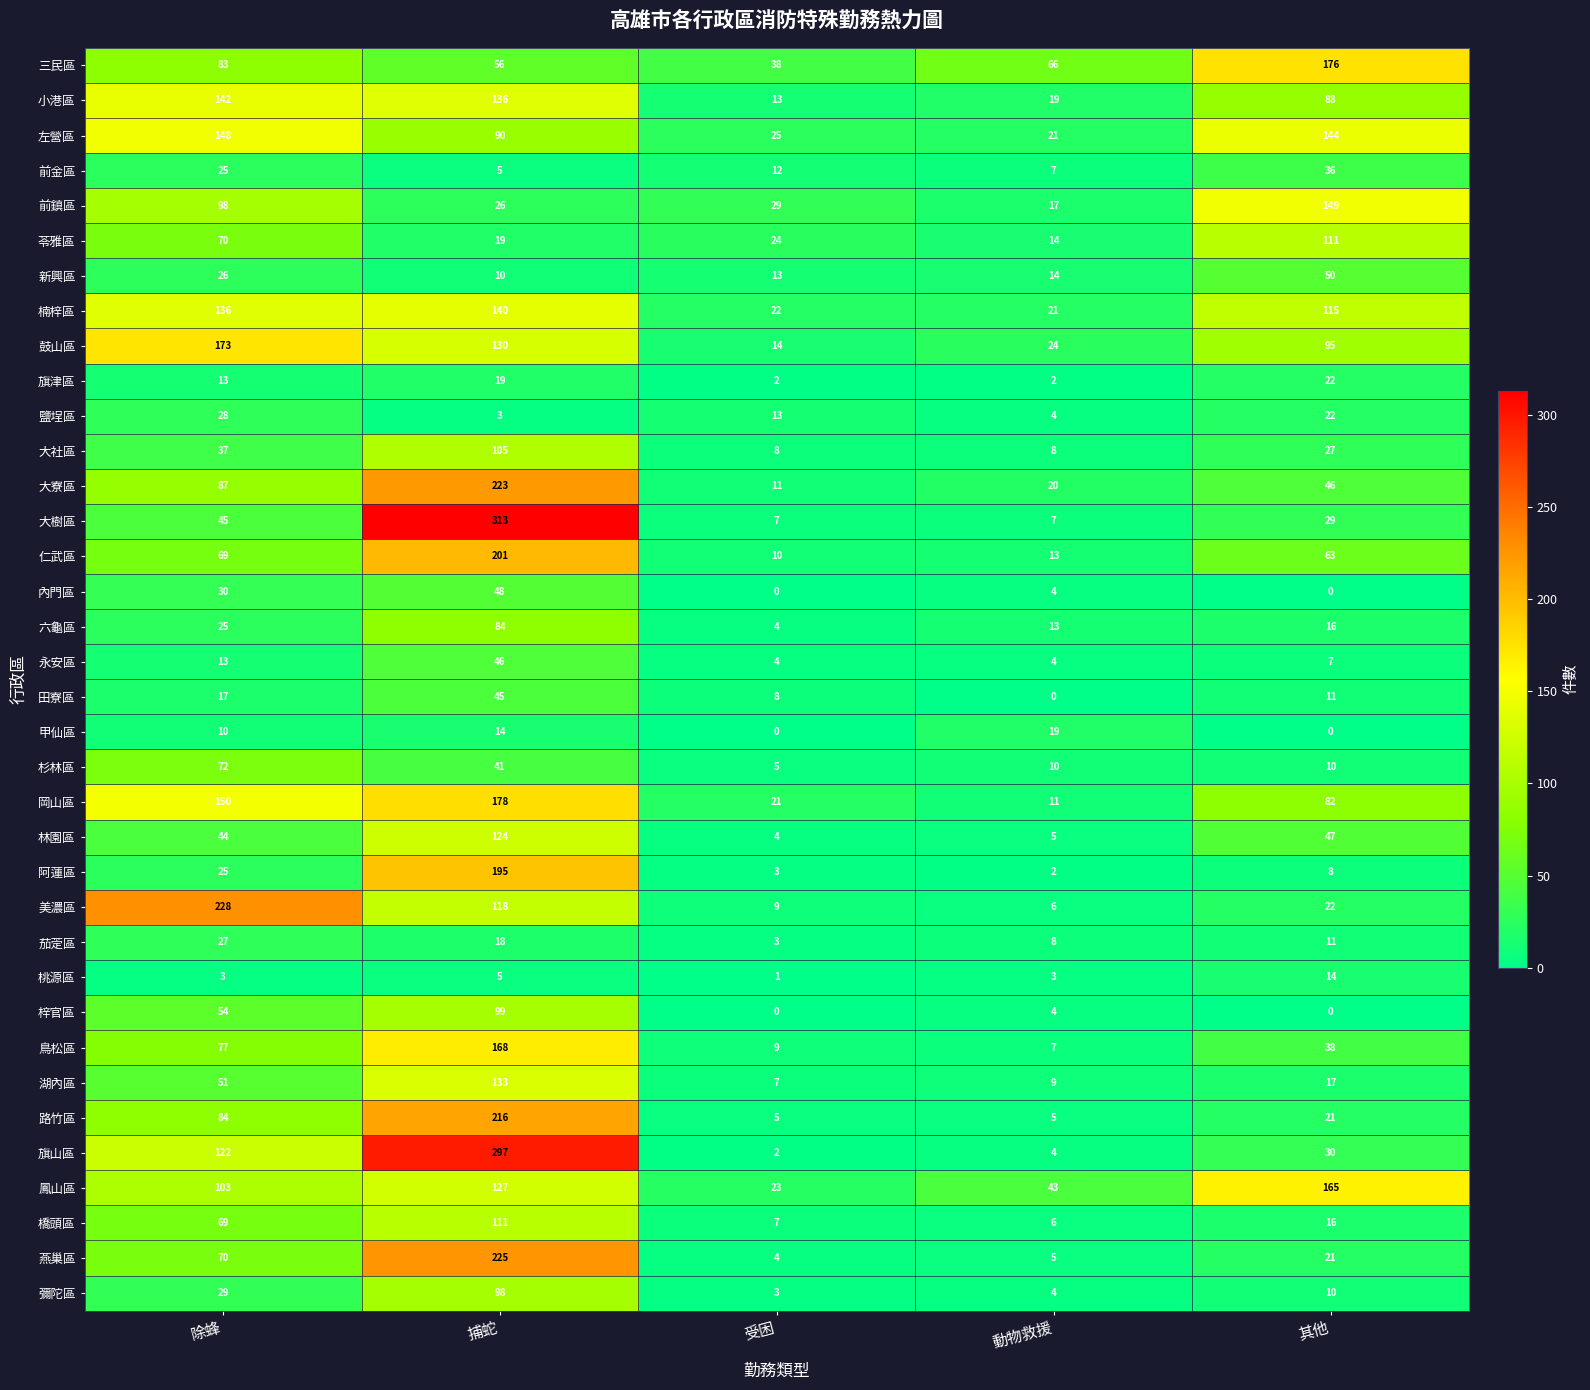

The value of 大社區 at 捕蛇 is 167. True or false?

False